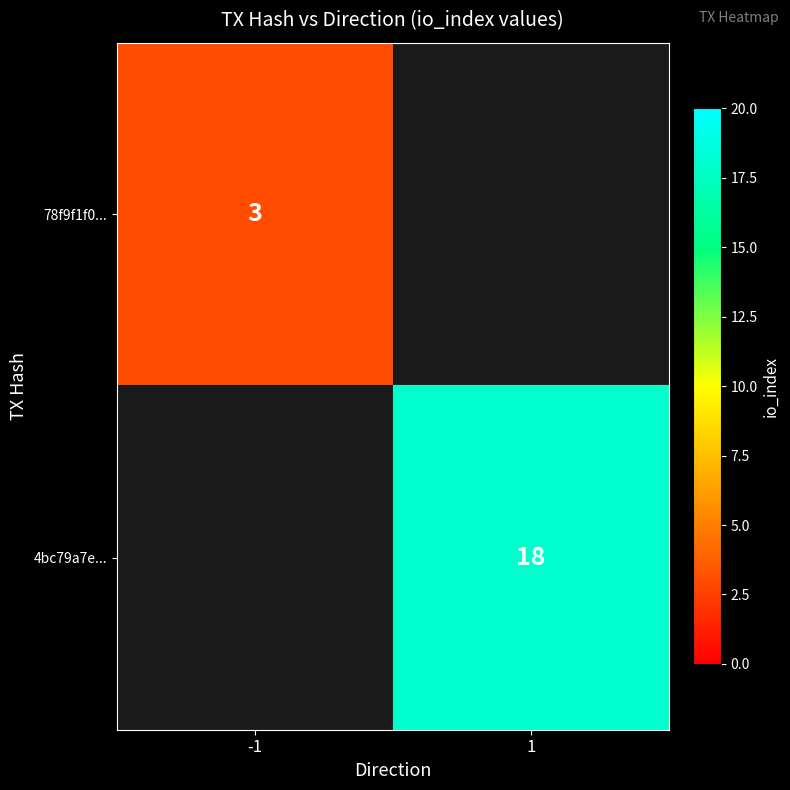

True or false: 4bc79a7e... has a value of 18 at 1.

True